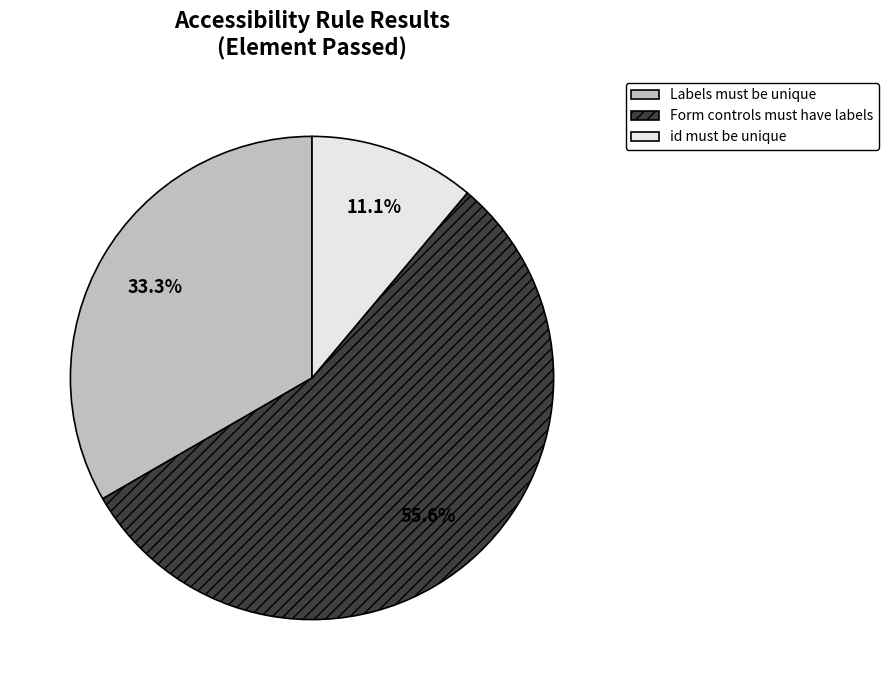

Is there a majority slice in this chart?

Yes